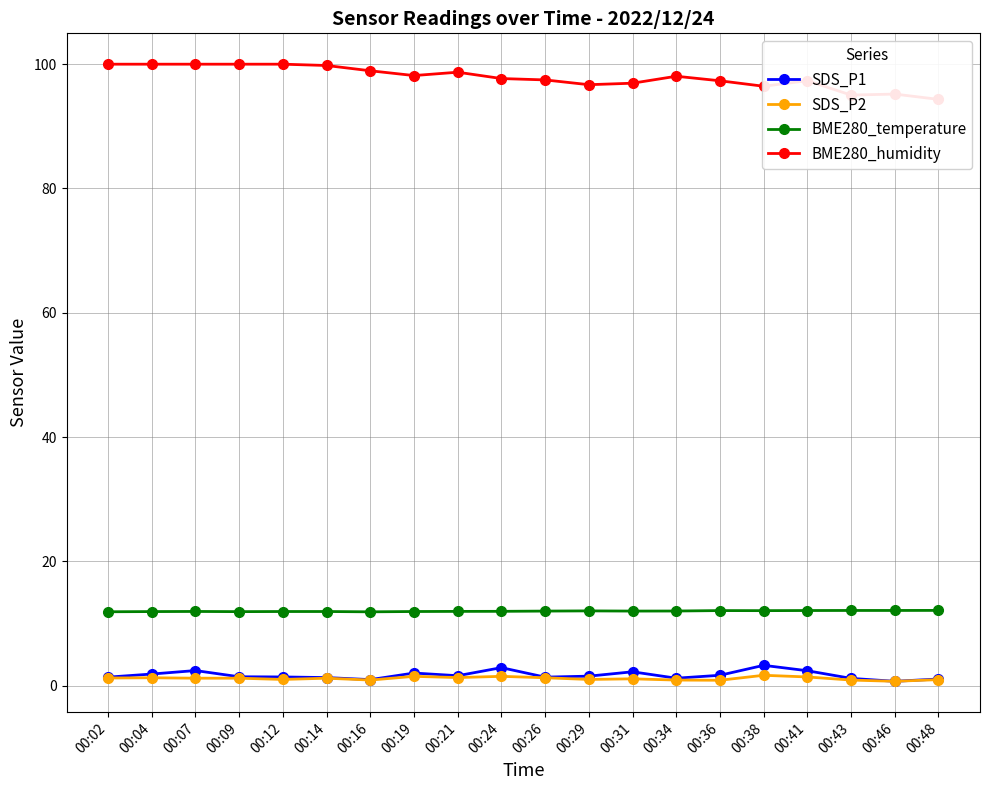

Which series has the largest total across all categories?

BME280_humidity